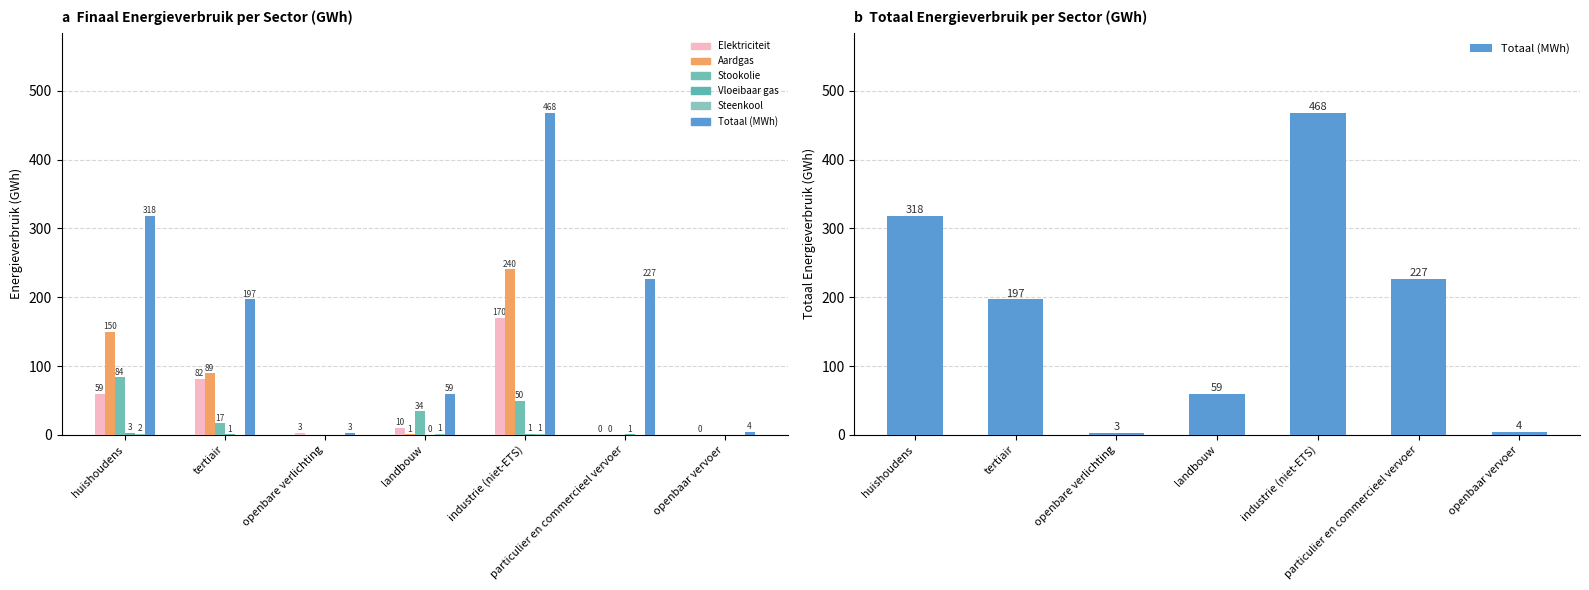

What position from the left is openbare verlichting?

3